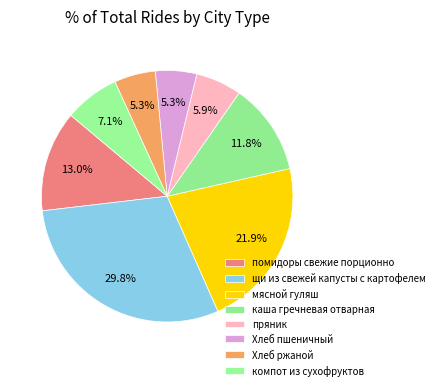

What percentage is NOT represented by мясной гуляш?

78.1%